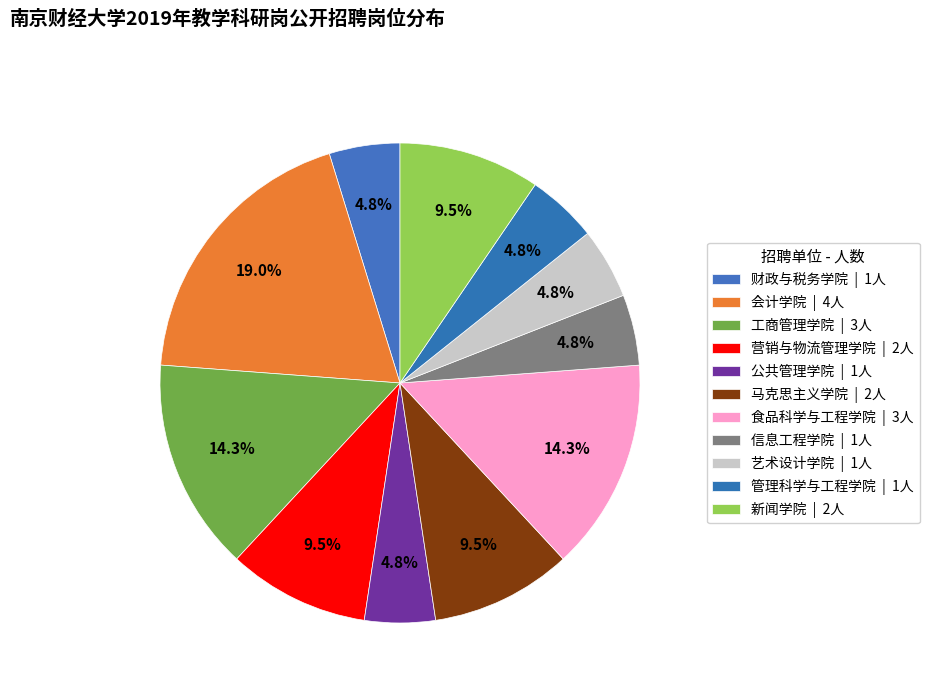

What is the change in value from 财政与税务学院 to 会计学院?

+3